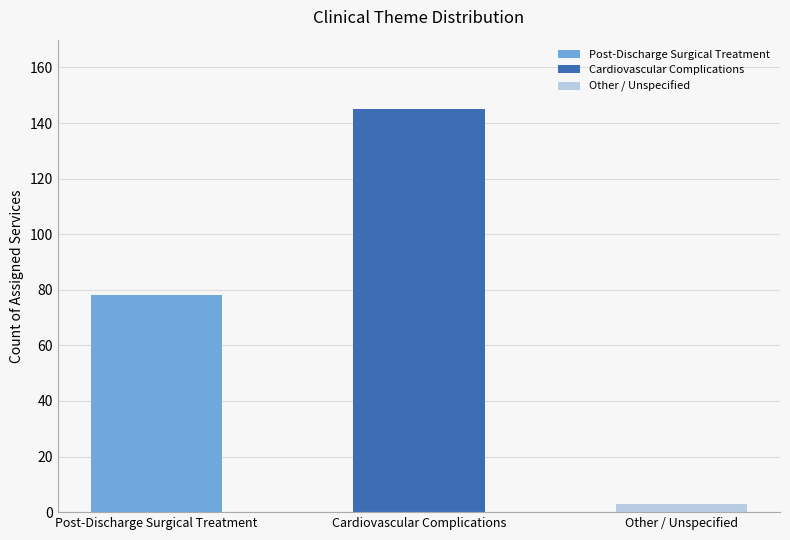

What is the label of the 1st bar from the left?

Post-Discharge Surgical Treatment